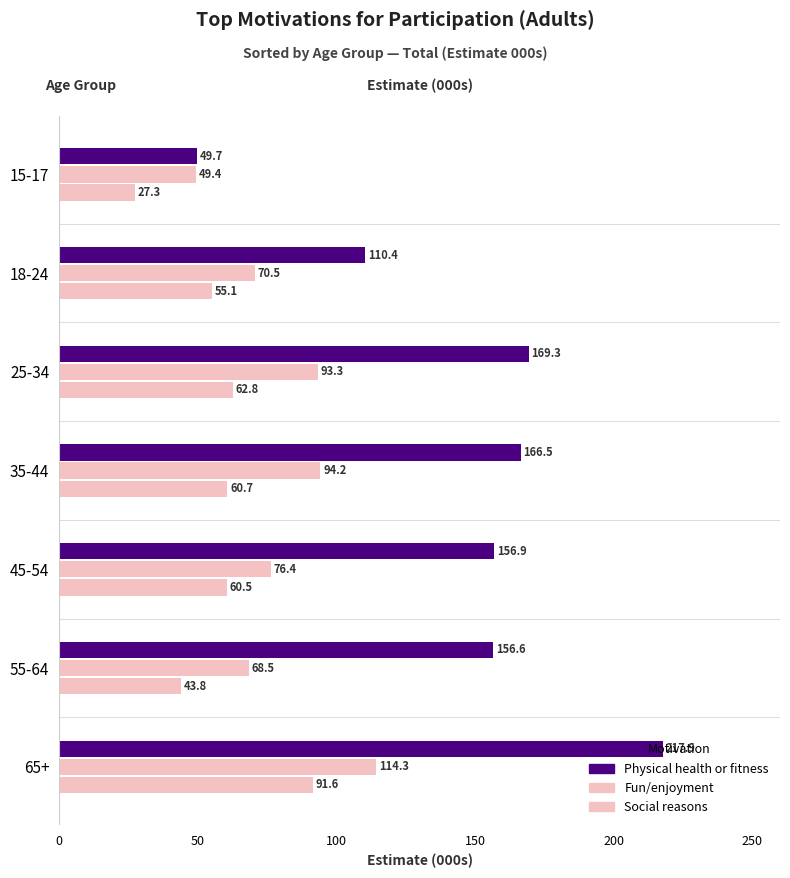

How many data points does each series have?

7